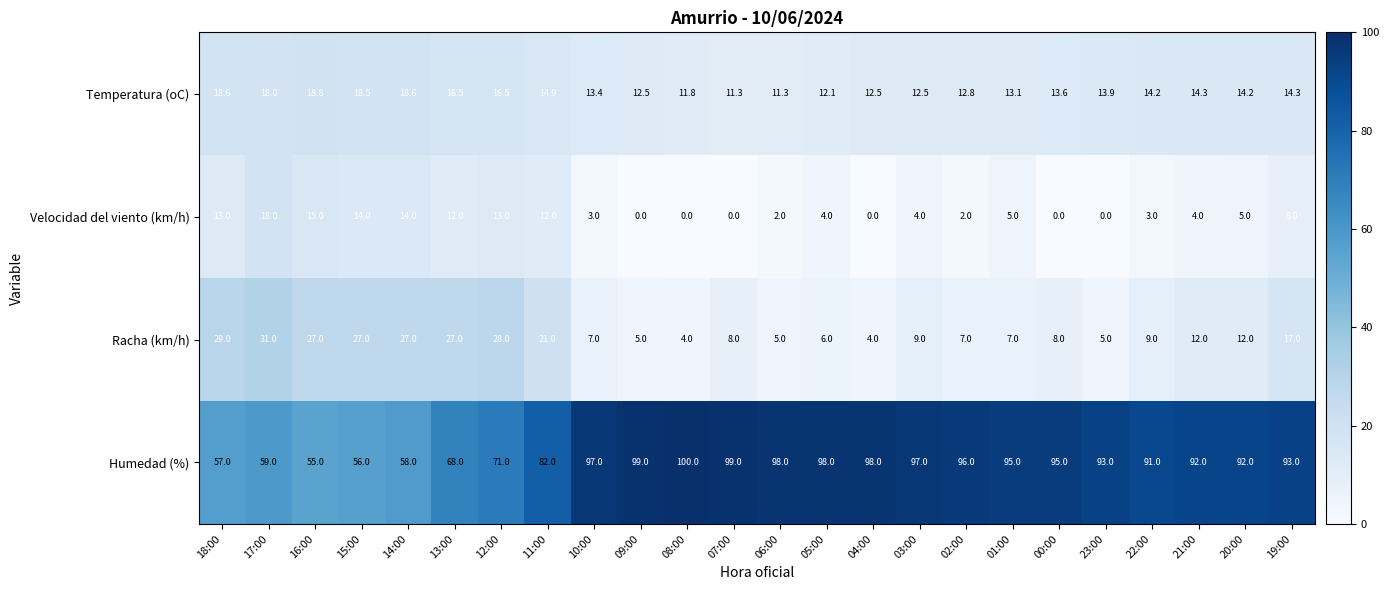

At which label does Racha (km/h) first exceed 9?

18:00